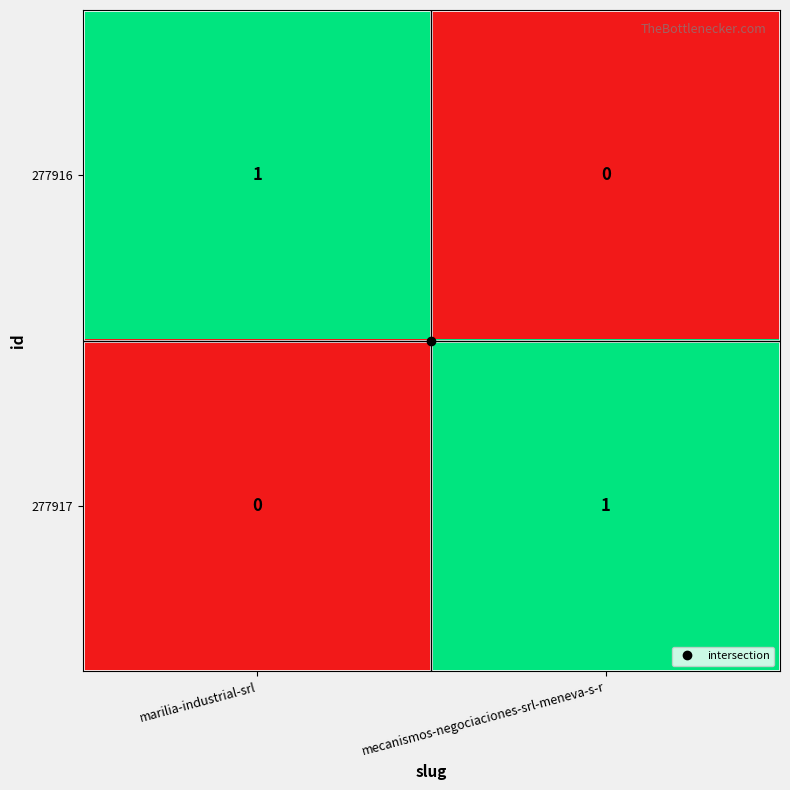

Count the number of data series in this chart.

2